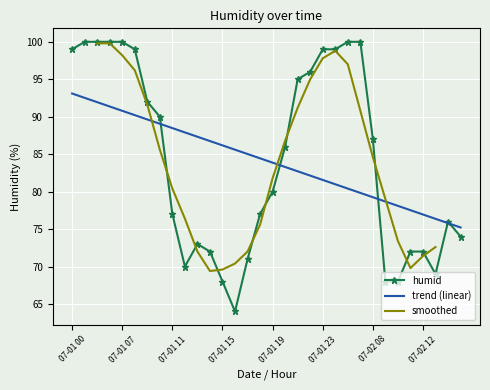

Which has a higher value, 07-01 12 or 07-02 15?

07-02 15